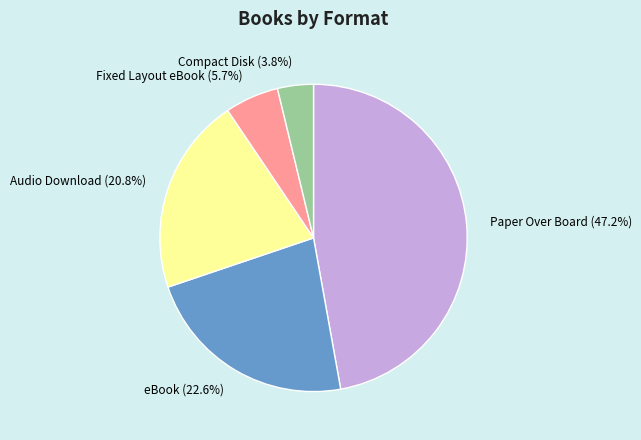

What is the smallest slice in the pie chart?

Compact Disk